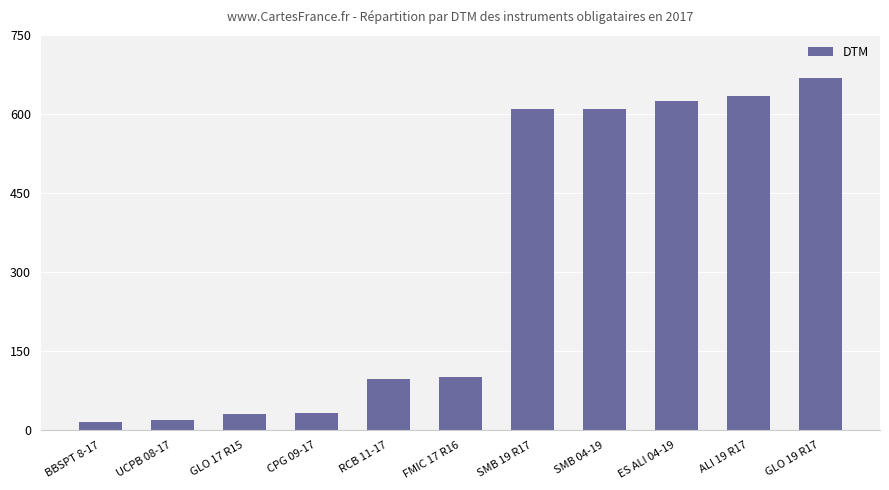

What is the ratio of the value at CPG 09-17 to the value at ALI 19 R17?

0.1